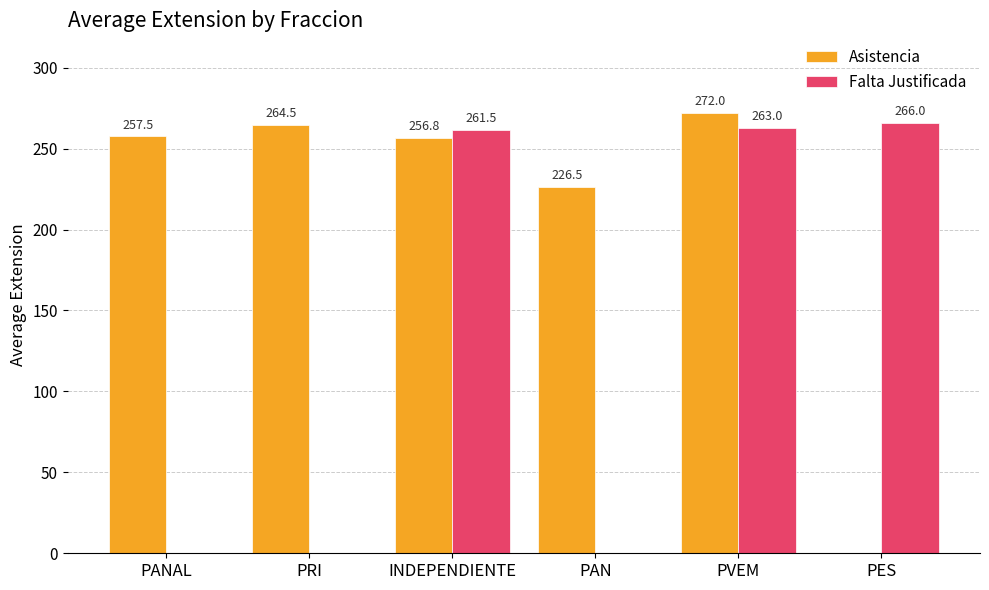

Is it true that Asistencia equals 464.4 at PVEM?

False